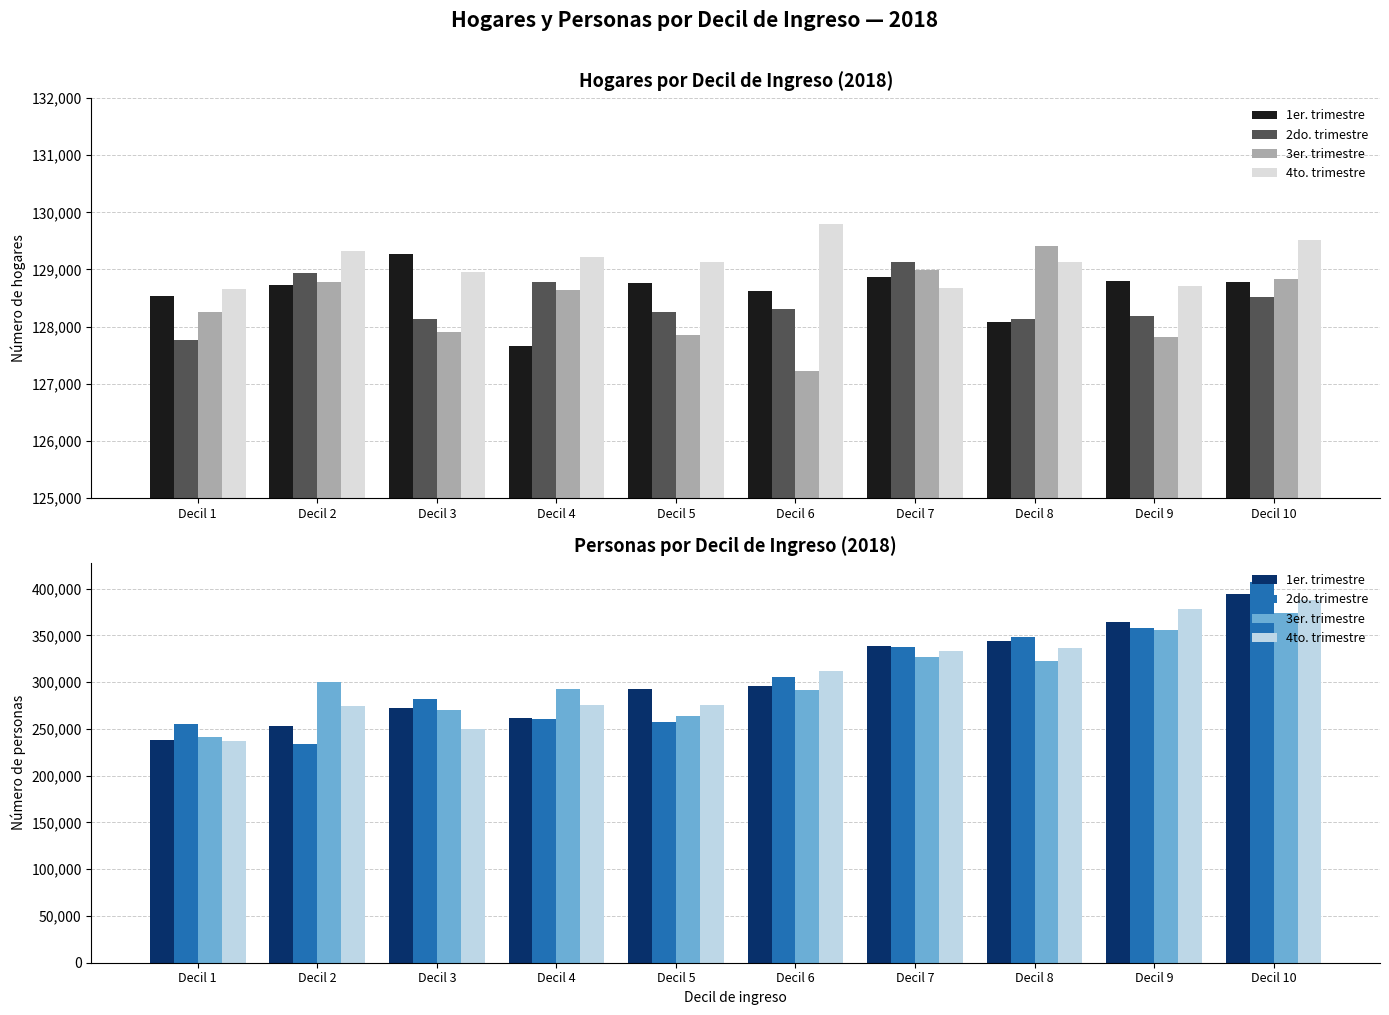

What is the lowest value of the 3er. trimestre series?

240980